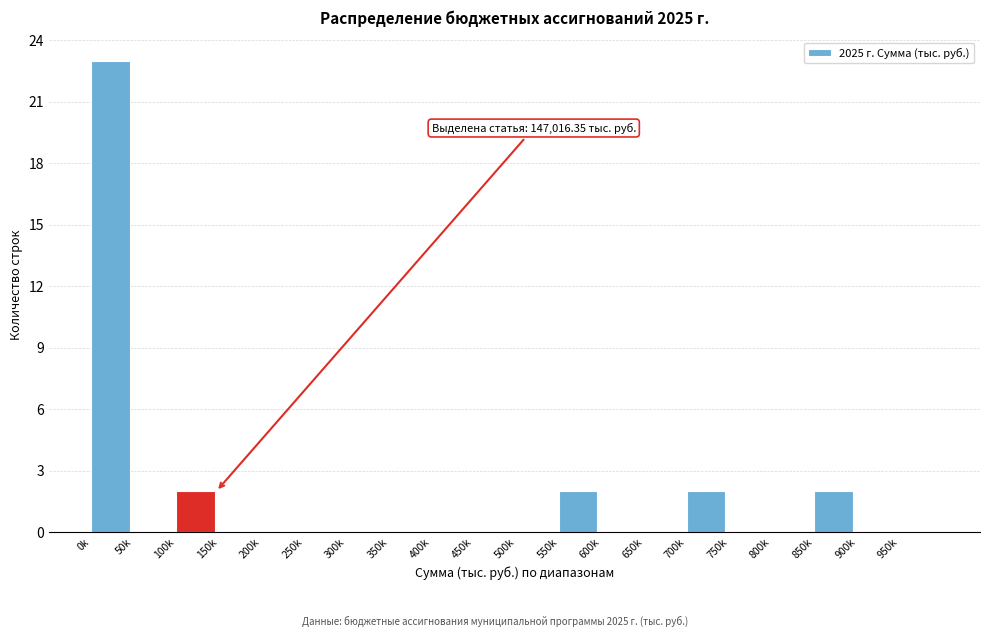

Reading left to right, extract all data points from this chart.

0k=23	50k=0	100k=2	150k=0	200k=0	250k=0	300k=0	350k=0	400k=0	450k=0	500k=0	550k=2	600k=0	650k=0	700k=2	750k=0	800k=0	850k=2	900k=0	950k=0